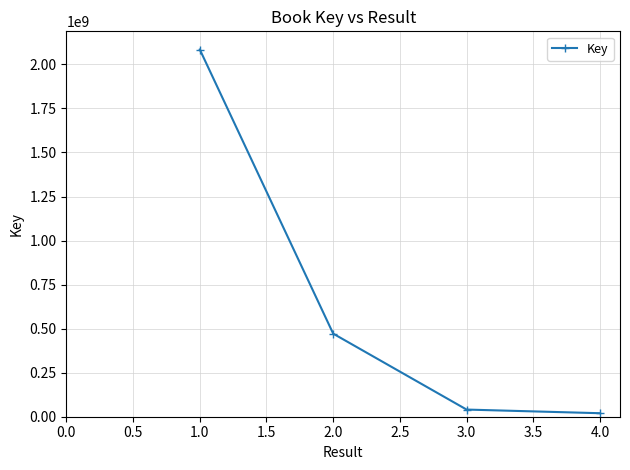

What is the difference between the second highest and second lowest values?

430942261